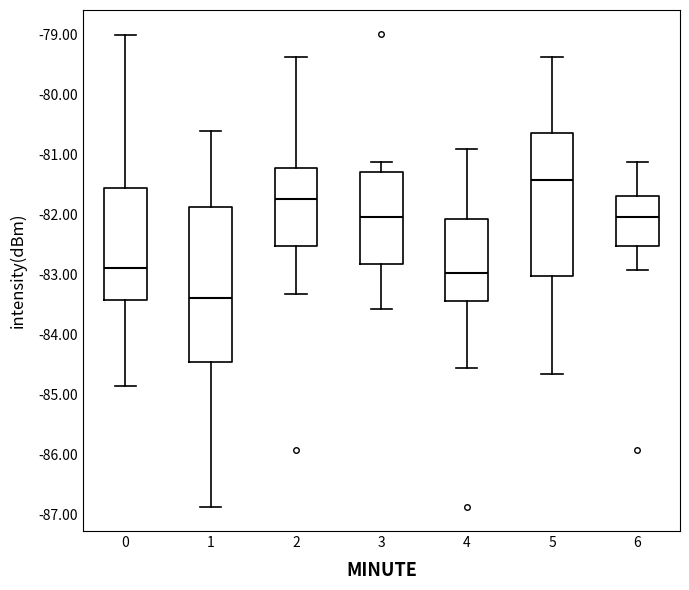

Reading left to right, read every box against the y-axis: the position of its median line, the range the box covers, and the ends of its whiskers. The values are not printed on the chart, so give them approximately, as read against the axis.

0: median -82.9, box -83.4 to -81.5, whiskers -84.8 to -79.0
1: median -83.4, box -84.4 to -81.9, whiskers -86.9 to -80.6
2: median -81.7, box -82.5 to -81.2, whiskers -83.3 to -79.4
3: median -82.0, box -82.8 to -81.3, whiskers -83.6 to -81.1
4: median -83.0, box -83.4 to -82.1, whiskers -84.6 to -80.9
5: median -81.4, box -83.0 to -80.6, whiskers -84.6 to -79.4
6: median -82.0, box -82.5 to -81.7, whiskers -82.9 to -81.1